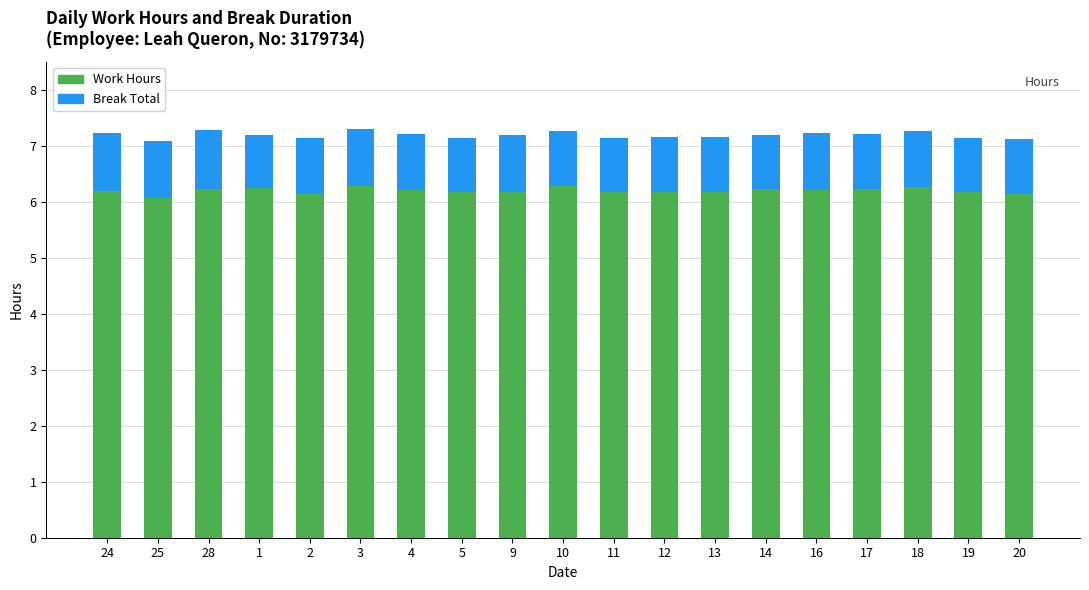

What is the total value across all series at 12?

7.2